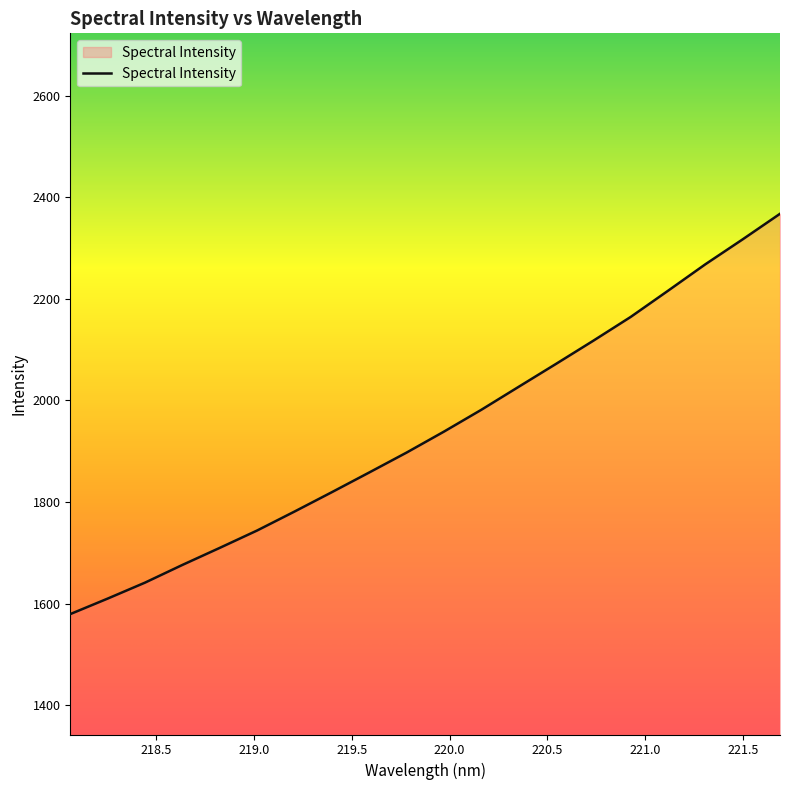

What is the difference between the maximum and minimum values?

787.7